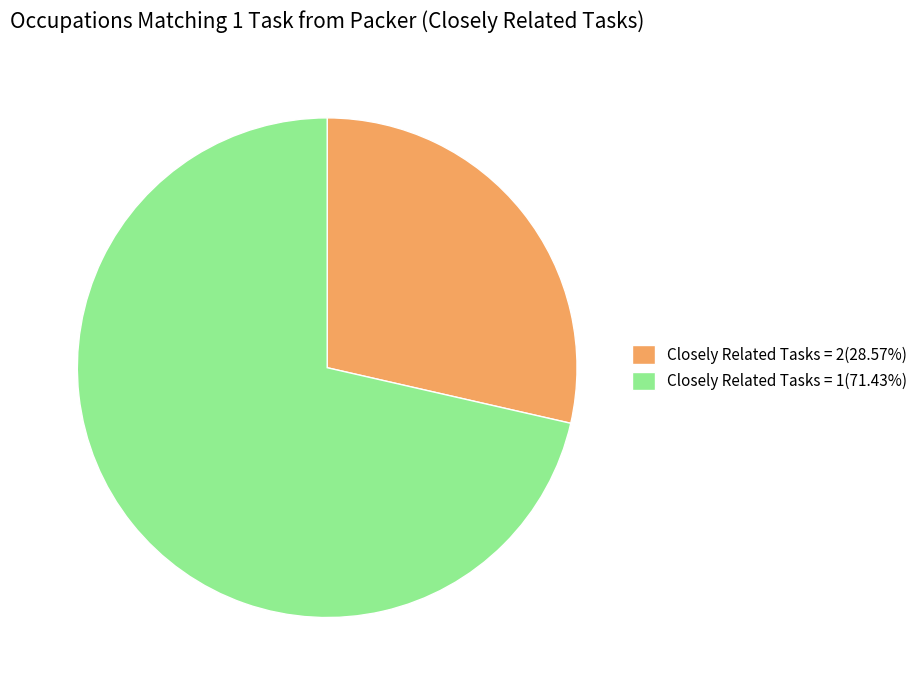

Combined, do Closely Related Tasks = 1(71.43%) and Closely Related Tasks = 2(28.57%) account for over 50%?

Yes